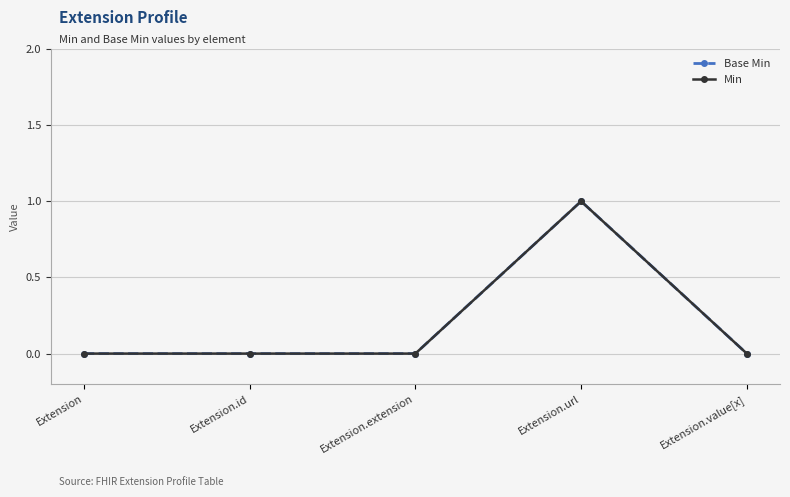

What is the label of the 3rd point from the right?

Extension.extension